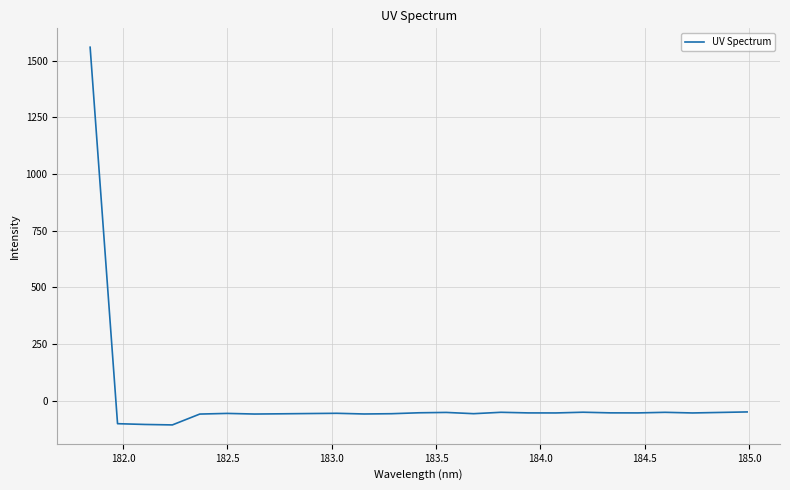

What is the average value?

4.1